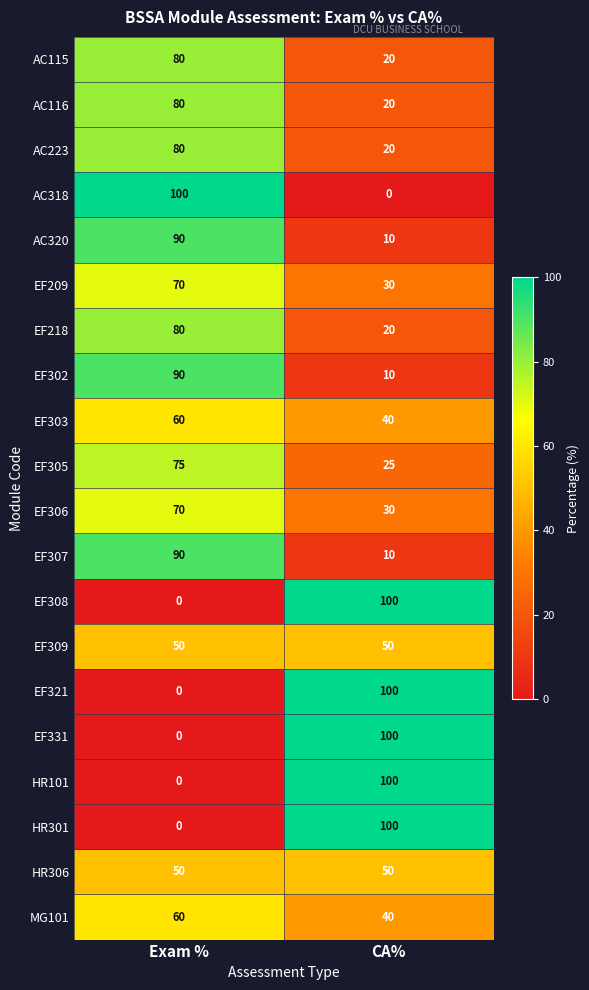

What is the sum of all AC223 values?

100